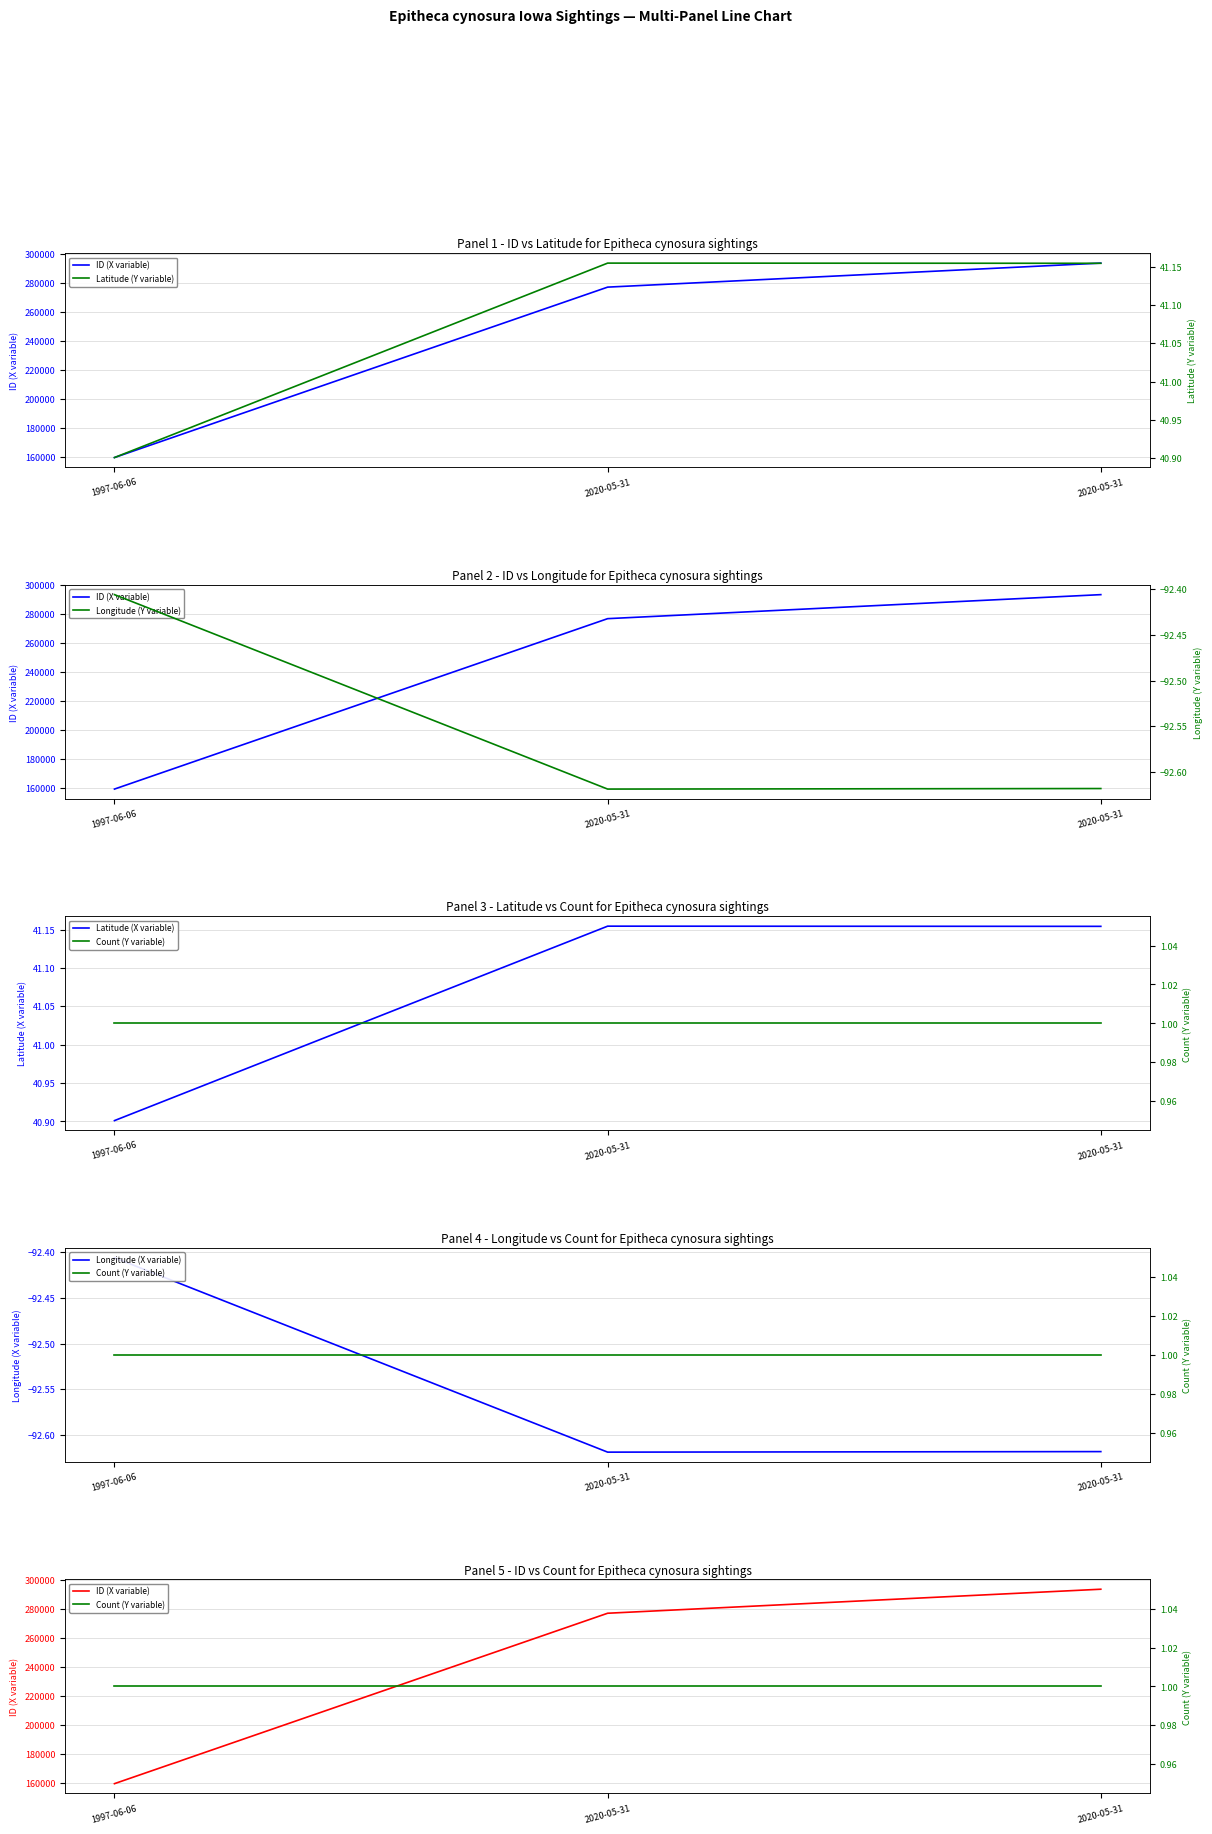

How many lines are shown in the chart?

6